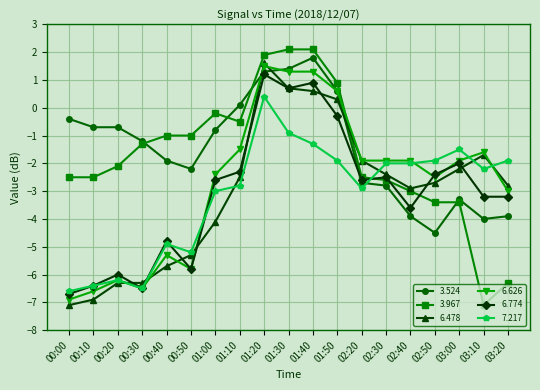

What value does the 3.524 series have at 01:00?

-0.8